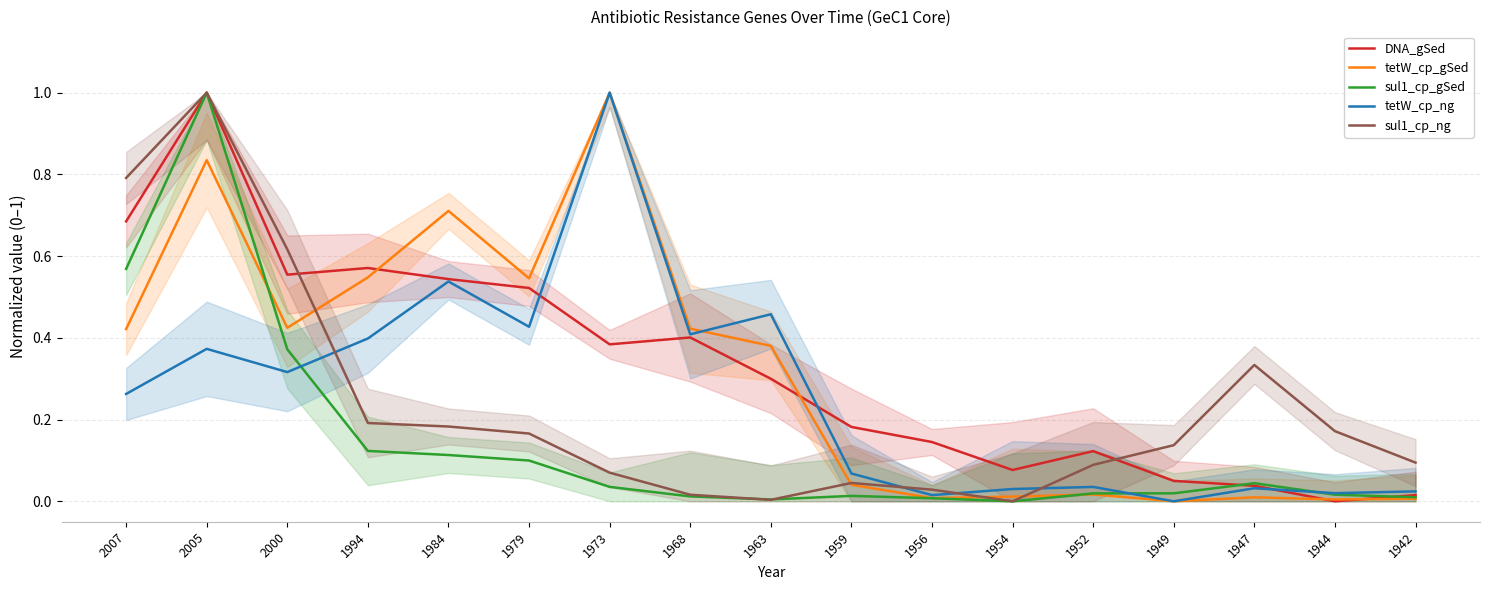

What is the value of the sul1_cp_gSed point at the 4th from the left?

0.1